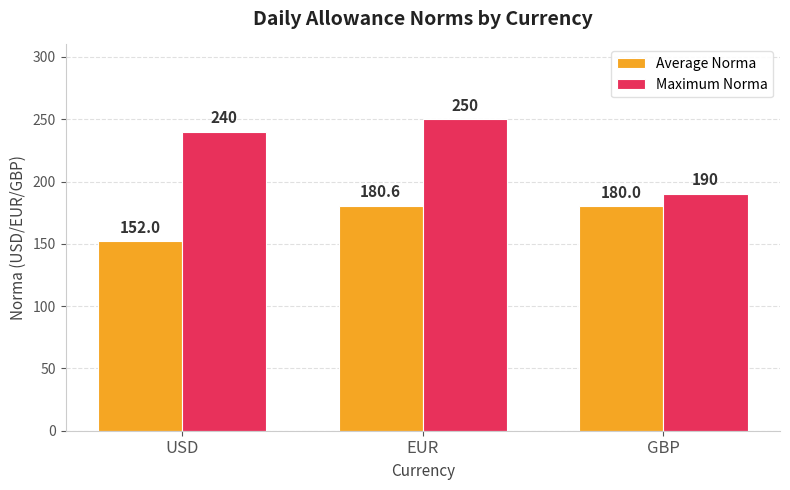

Is it true that Maximum Norma equals 156.3 at USD?

False